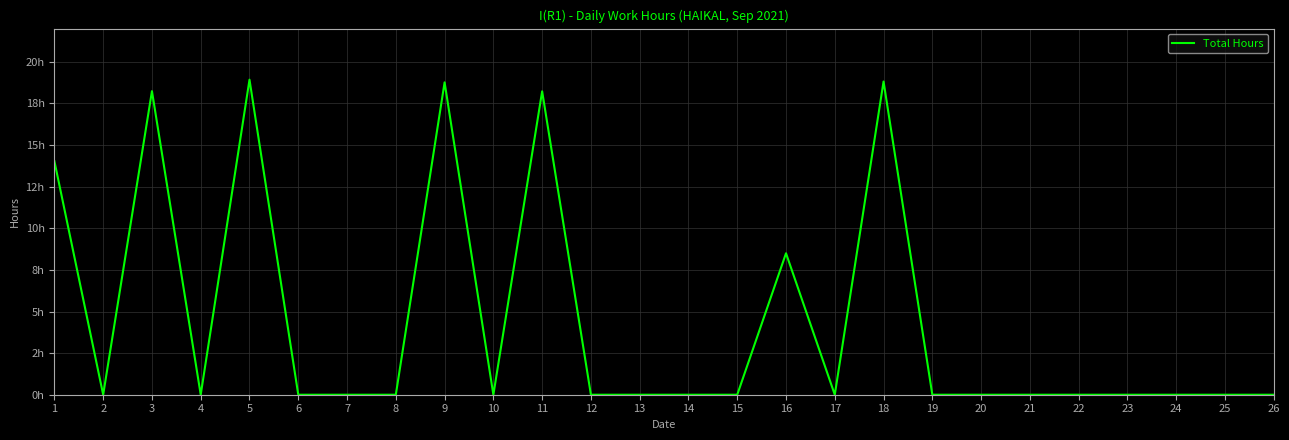

At which category does the data reach its first local valley?

2